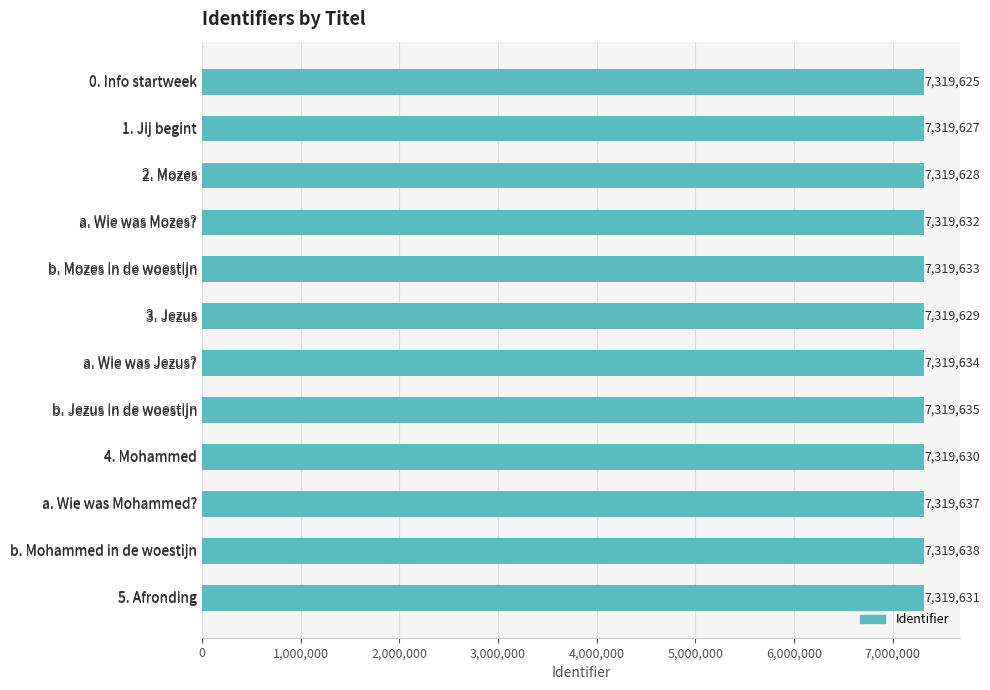

What is the minimum value shown in the chart?

7319625